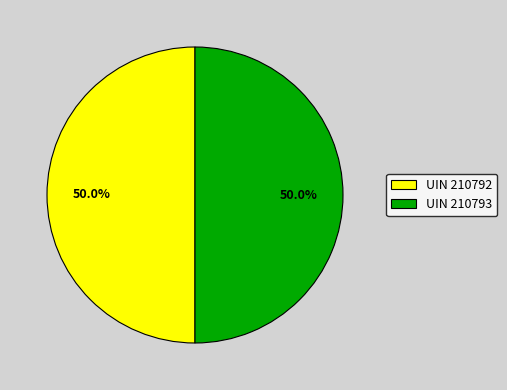

How many segments does this pie chart have?

2